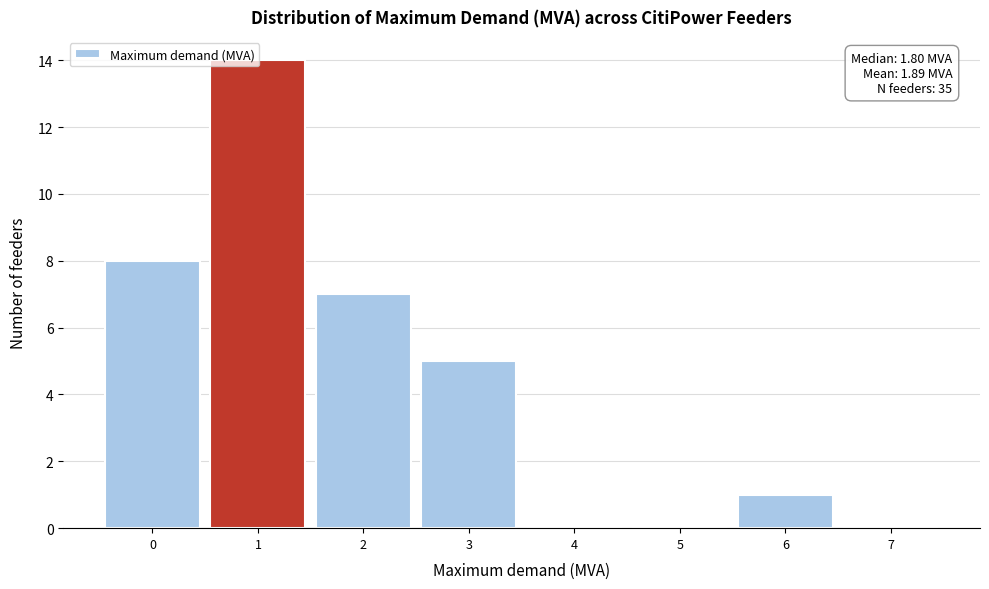

What is the change in value from 5 to 6?

+1